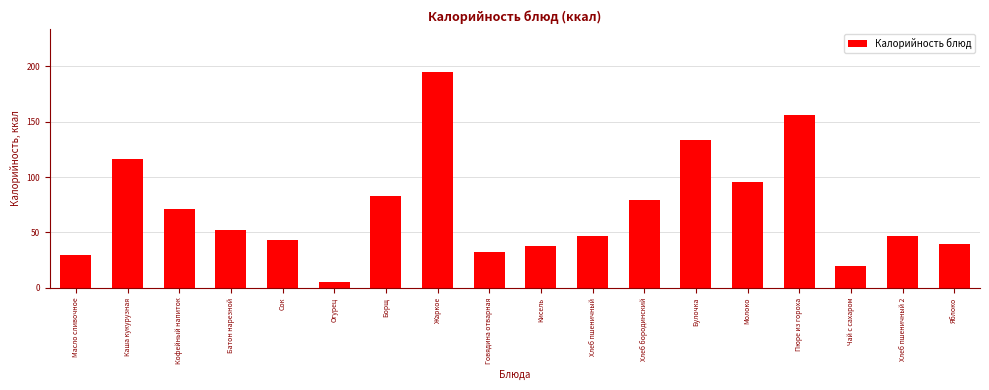

Reading left to right, what are all the values shown in this chart?

Масло сливочное=29.9	Каша кукурузная=116.5	Кофейный напиток=71.6	Батон нарезной=52.3	Сок=43.3	Огурец=5.6	Борщ=82.9	Жаркое=194.6	Говядина отварная=32.1	Кисель=37.9	Хлеб пшеничный=46.9	Хлеб бородинский=79.2	Булочка=133.0	Молоко=95.9	Пюре из гороха=156.2	Чай с сахаром=19.6	Хлеб пшеничный 2=46.9	Яблоко=40.0